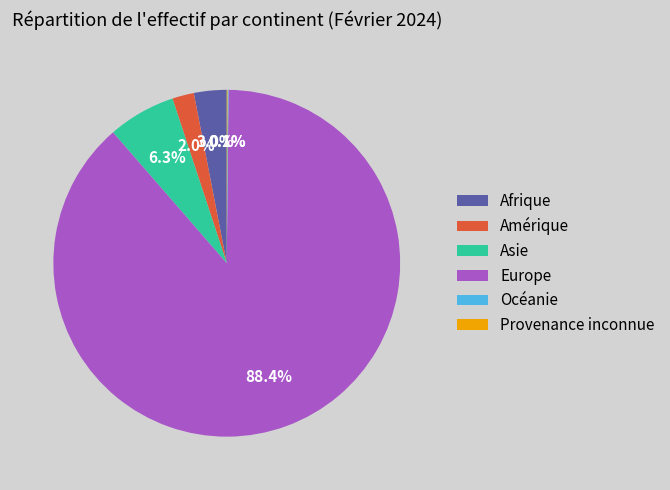

Which has a higher value, Afrique or Amérique?

Afrique